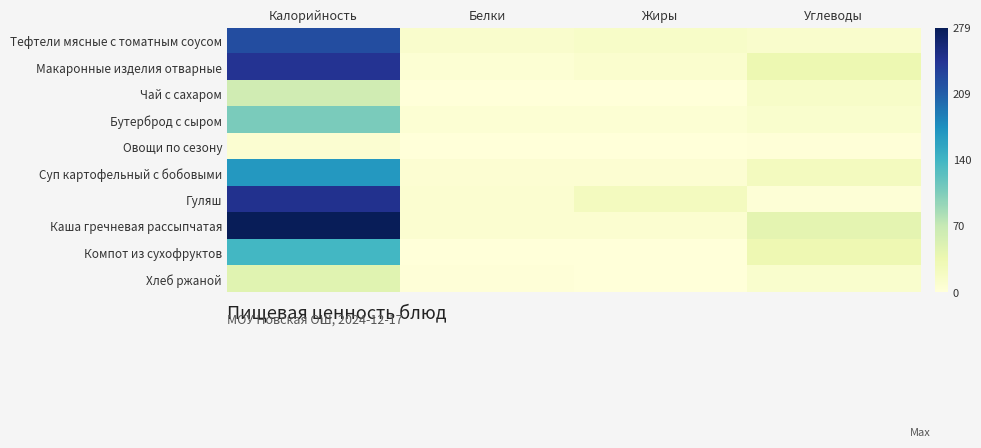

At Калорийность, list the series in order from smallest to largest.

Овощи по сезону, Хлеб ржаной, Чай с сахаром, Бутерброд с сыром, Компот из сухофруктов, Суп картофельный с бобовыми, Тефтели мясные с томатным соусом, Макаронные изделия отварные, Гуляш, Каша гречневая рассыпчатая